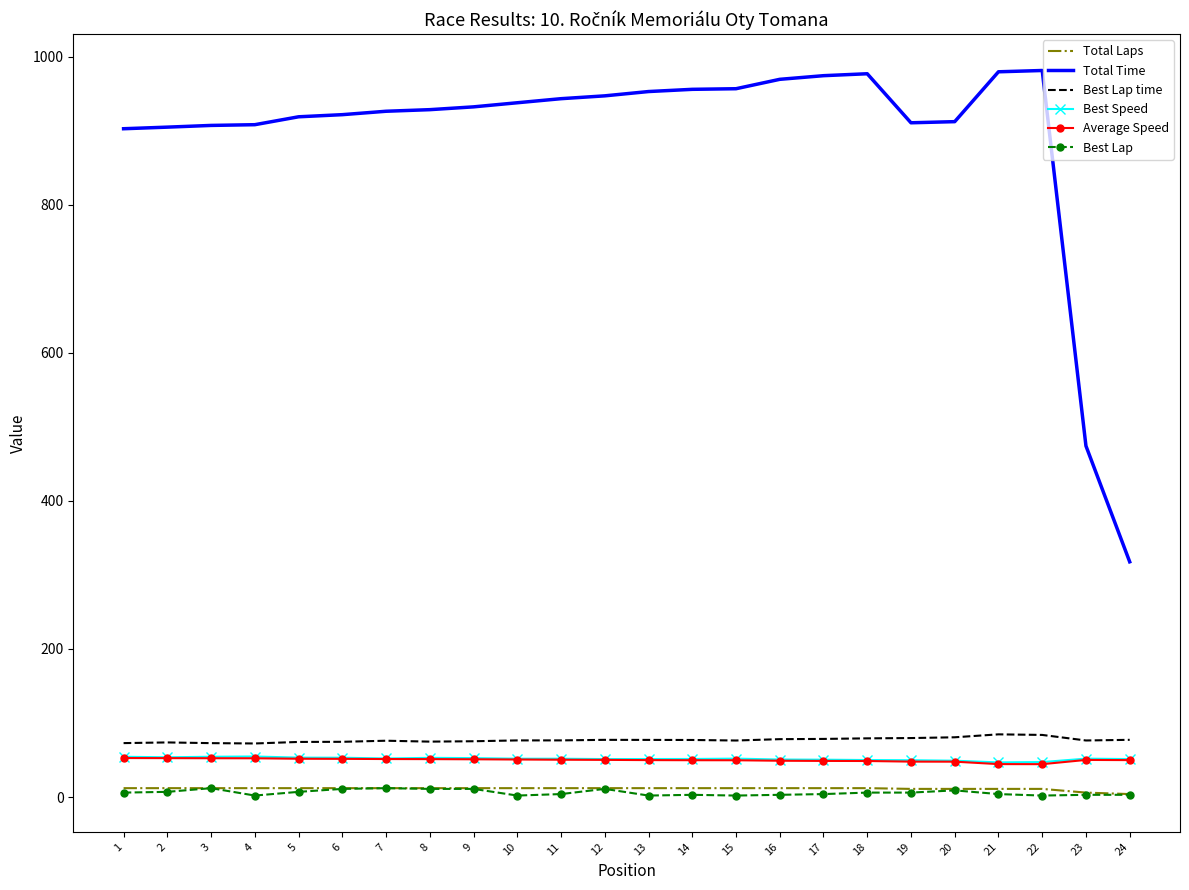

At which label does Total Time reach its minimum?

24